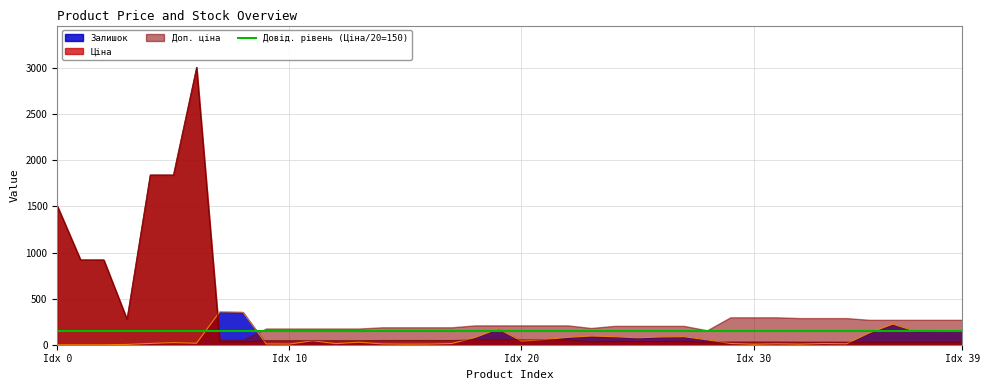

How many times do Залишок and Ціна cross each other?

7